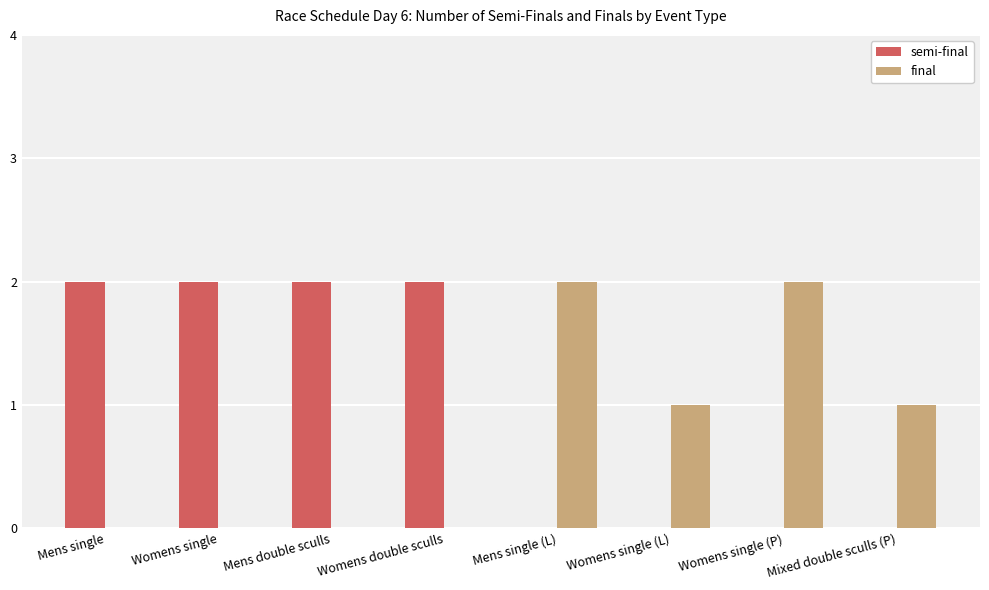

Which series has the largest total across all categories?

semi-final